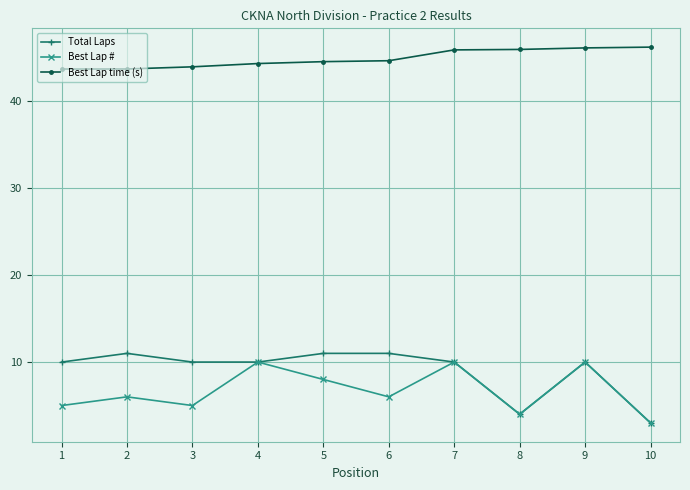

What is the total value across all series at 4?

64.3